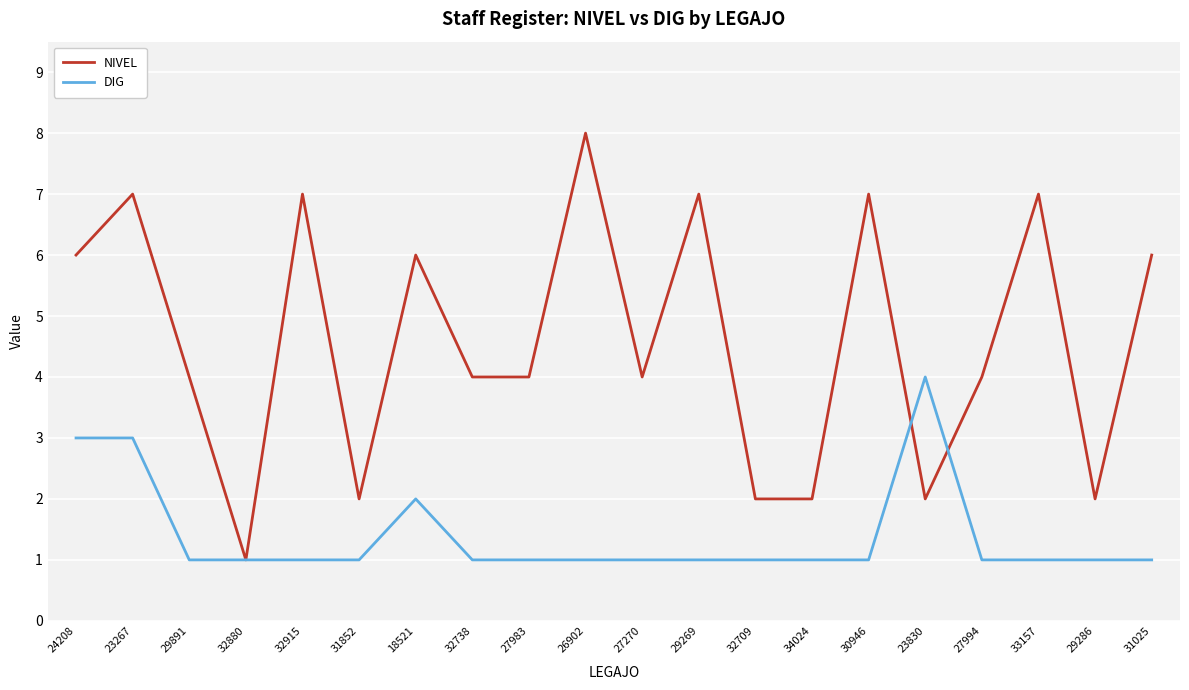

What is the sum of the DIG values at 24208 and 32915?

4